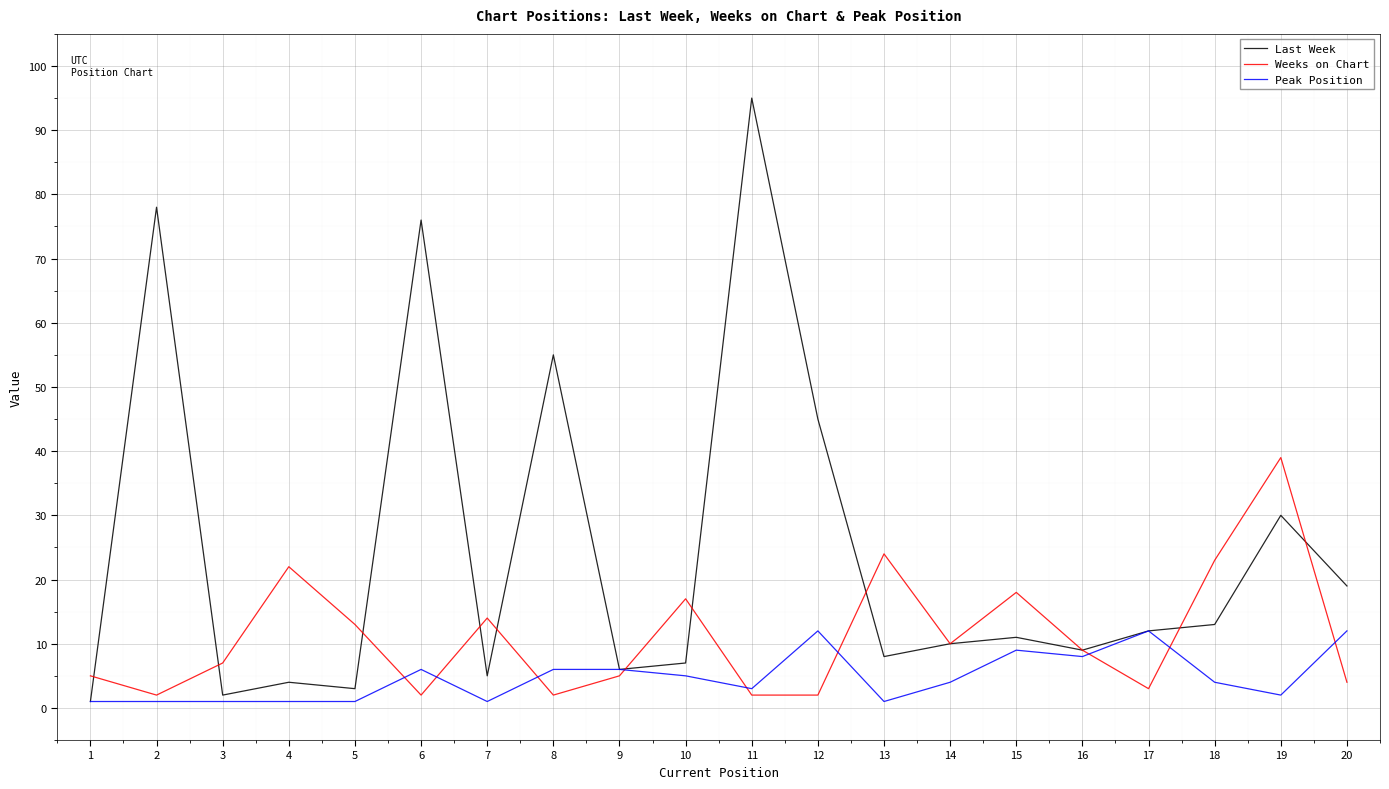

Is the value of Last Week at 14 greater than the value of Weeks on Chart at 8?

Yes